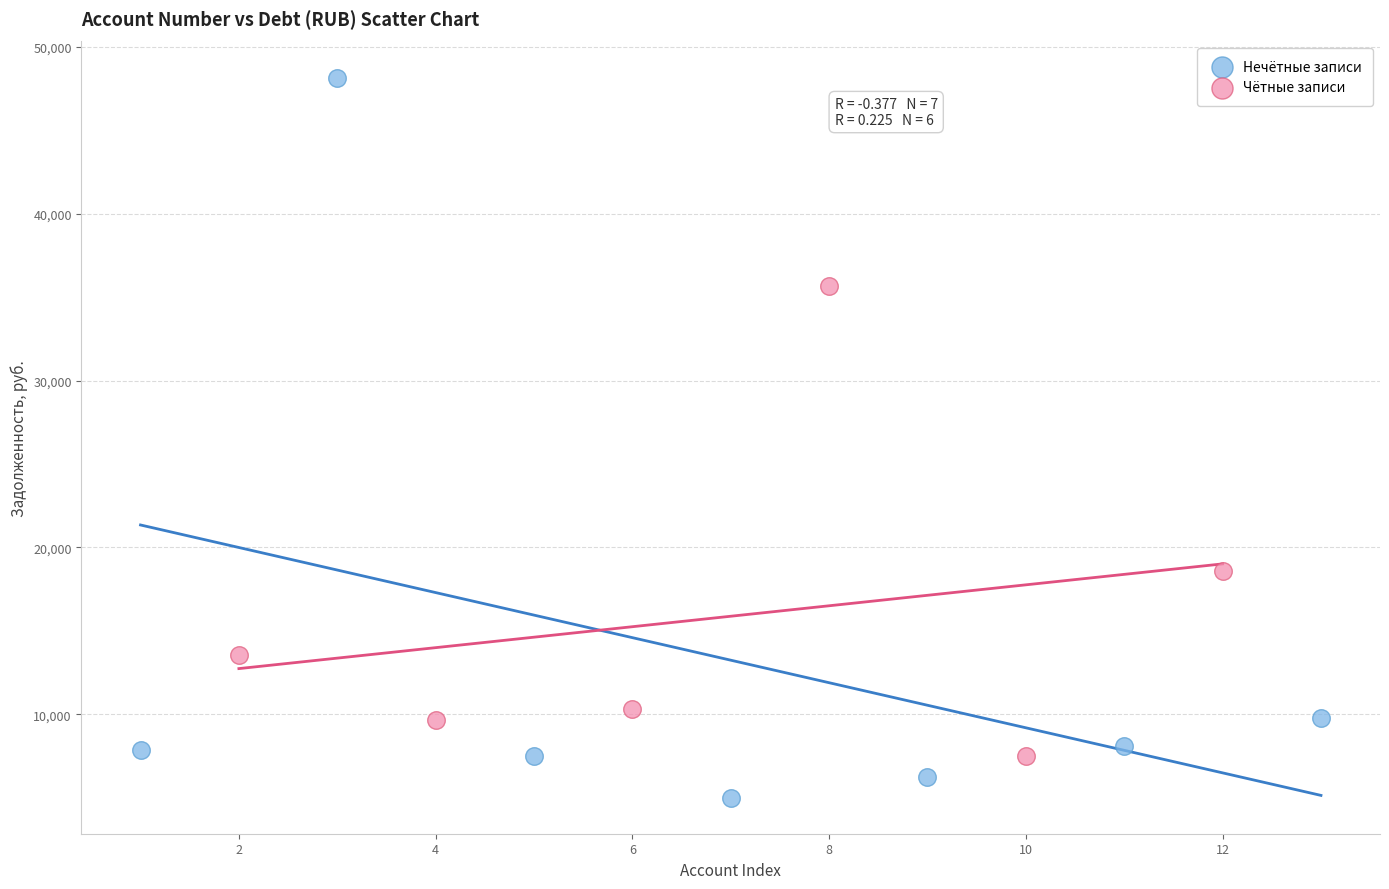

Which series contains the lowest Y value?

Нечётные записи